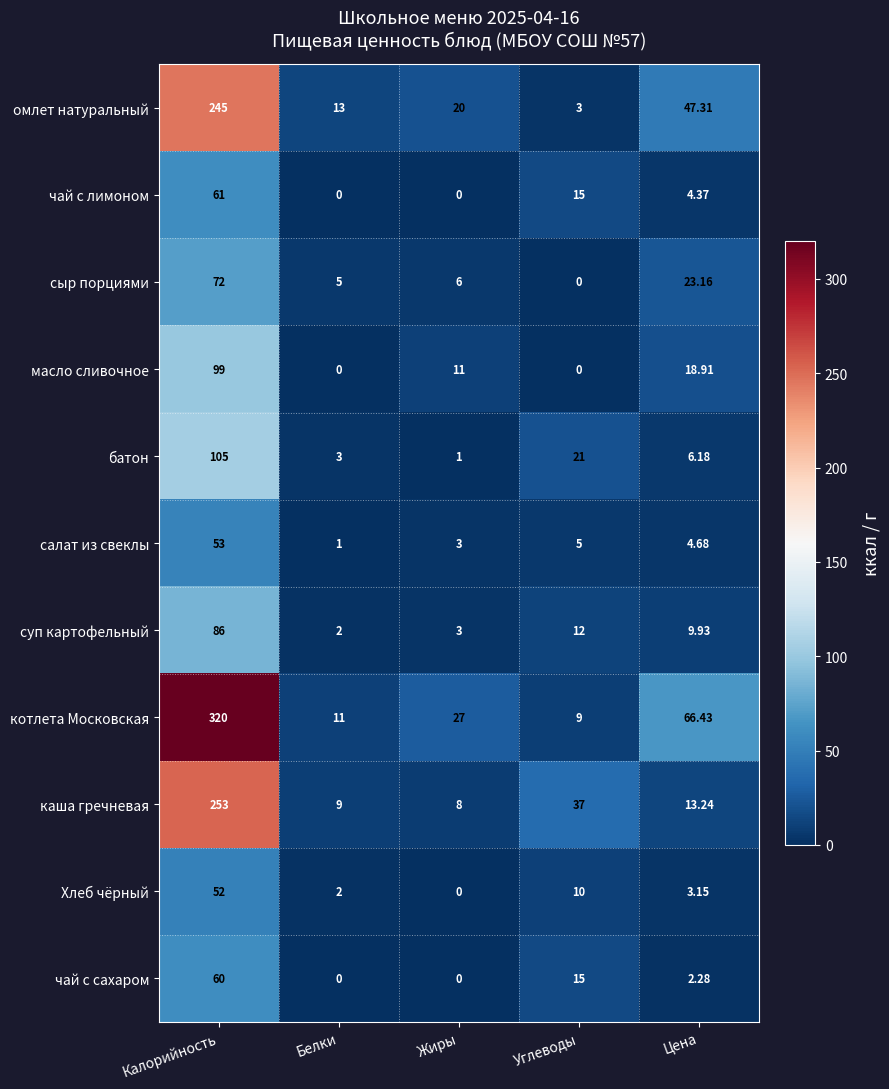

Which series has the widest spread of values?

котлета Московская